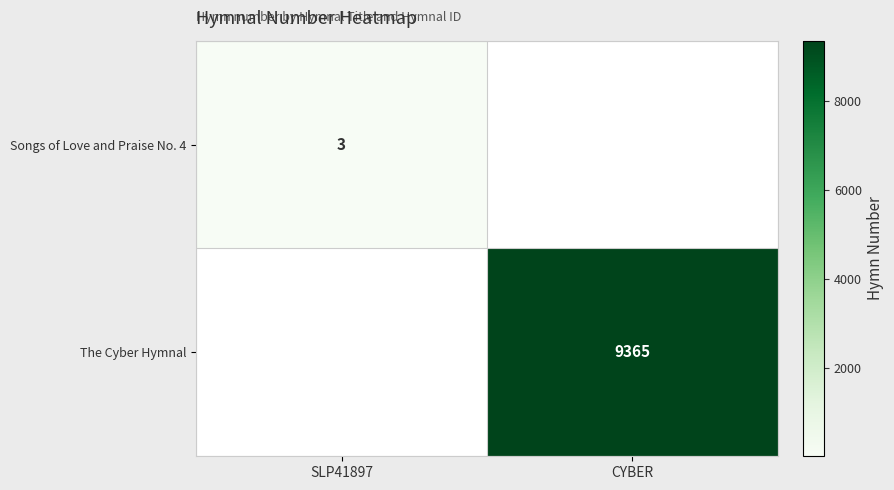

True or false: Songs of Love and Praise No. 4 has a value of 2 at SLP41897.

False